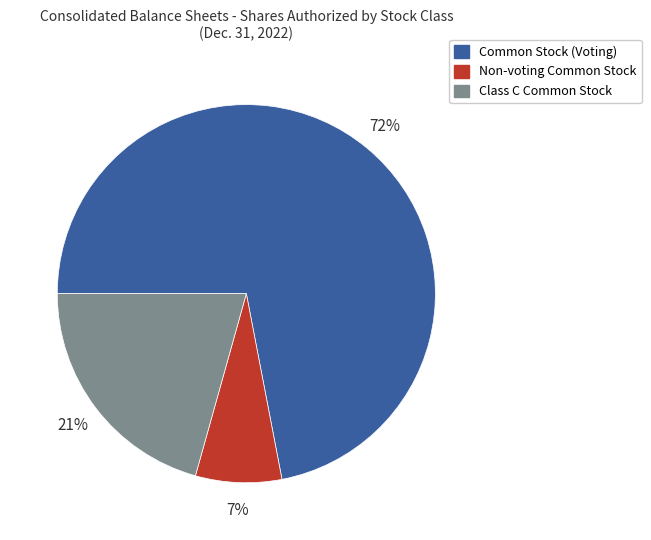

Does Non-voting Common Stock represent more than half of the total?

No